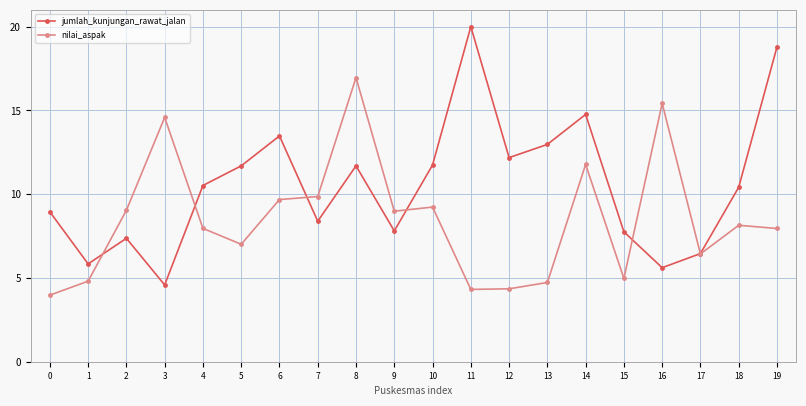

What is the average value of the jumlah_kunjungan_rawat_jalan series?

10.5